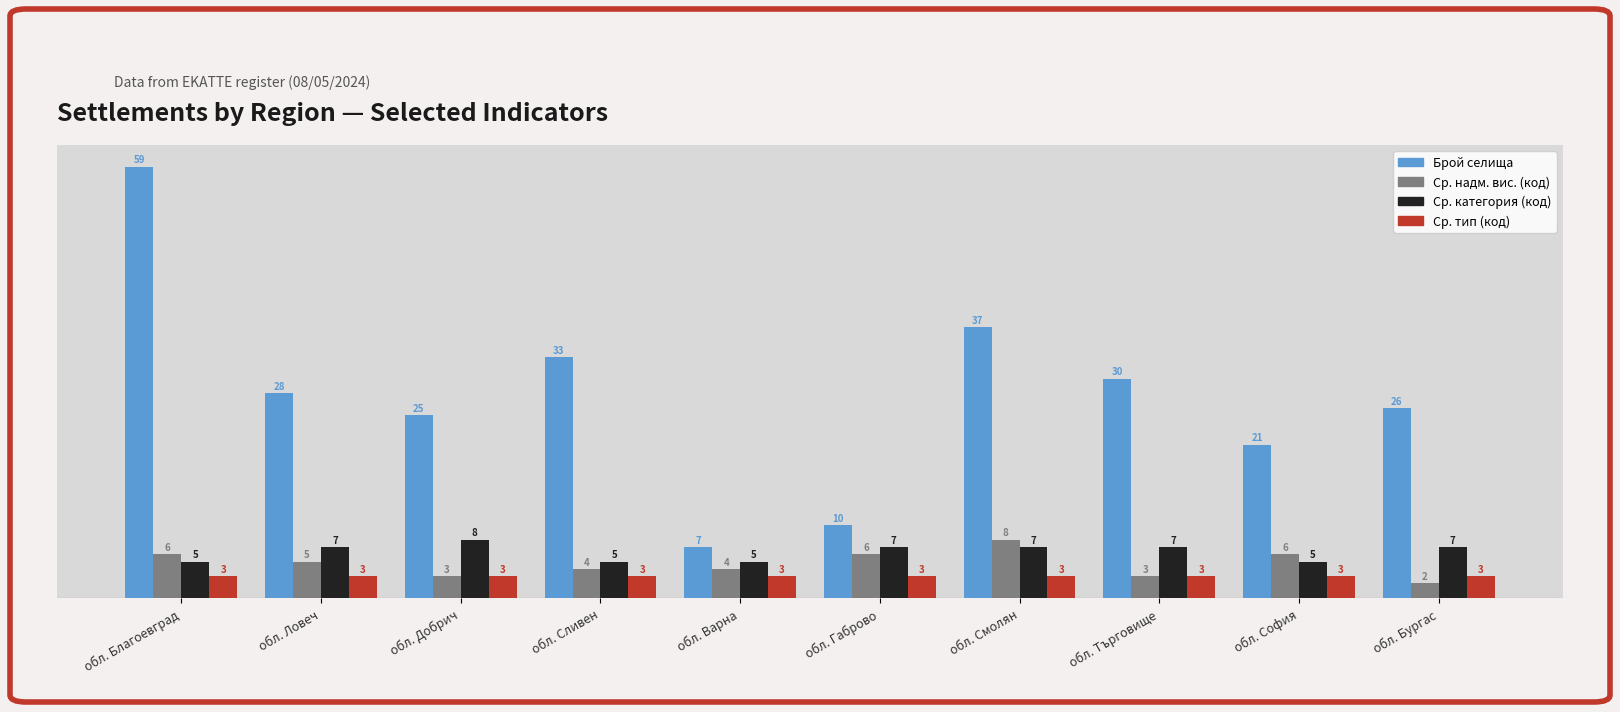

Reading right to left, extract all data points from this chart.

Брой селища: 26	21	30	37	10	7	33	25	28	59
Ср. надм. вис. (код): 2	6	3	8	6	4	4	3	5	6
Ср. категория (код): 7	5	7	7	7	5	5	8	7	5
Ср. тип (код): 3	3	3	3	3	3	3	3	3	3